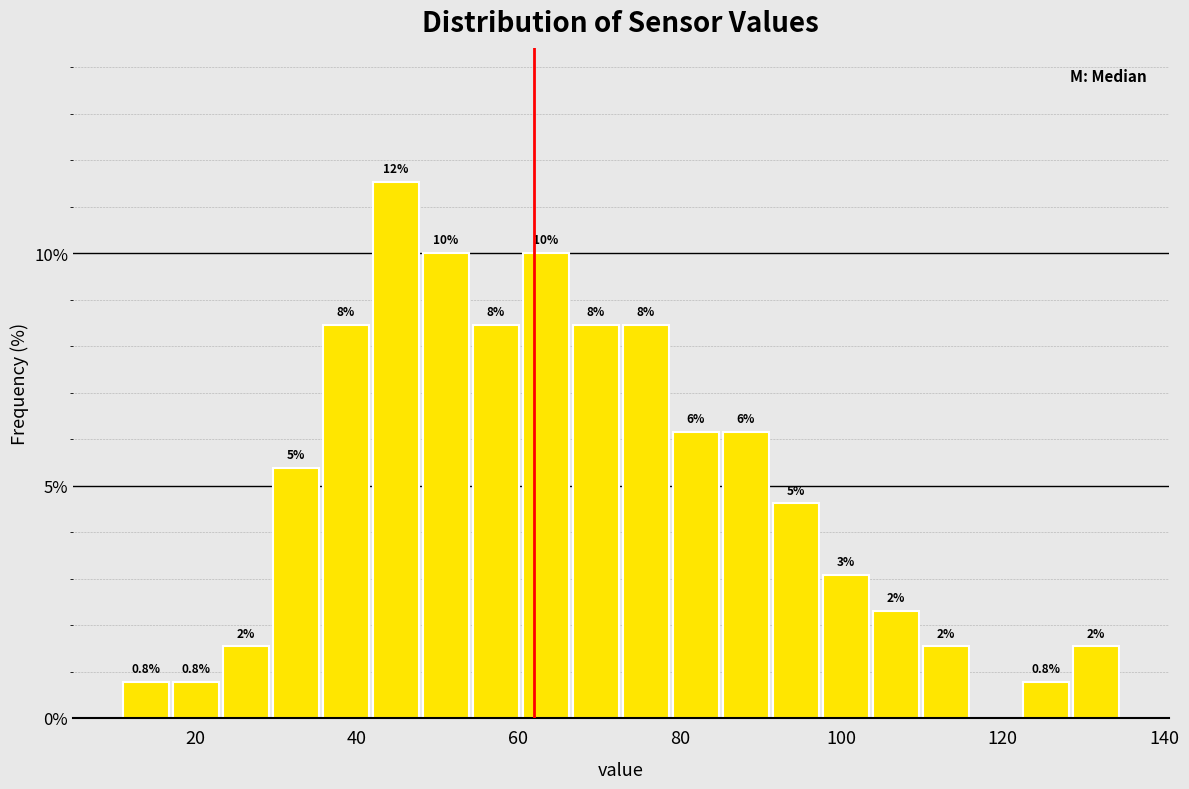

Around what value on the x-axis is the tallest bar? Give the approximate position of its centre, as read against the axis.

44